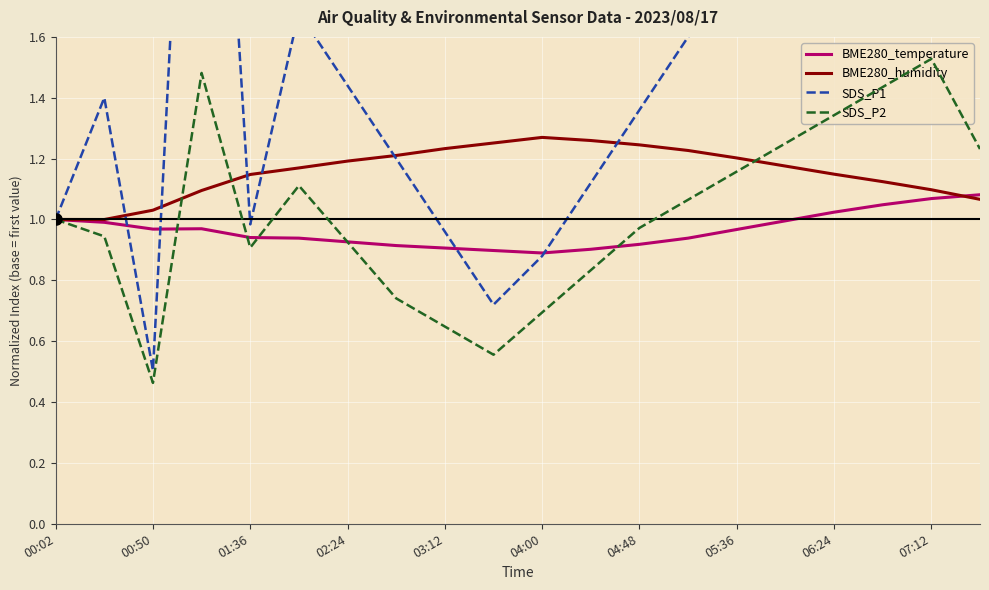

At which label is SDS_P2 closest to 0?

00:50